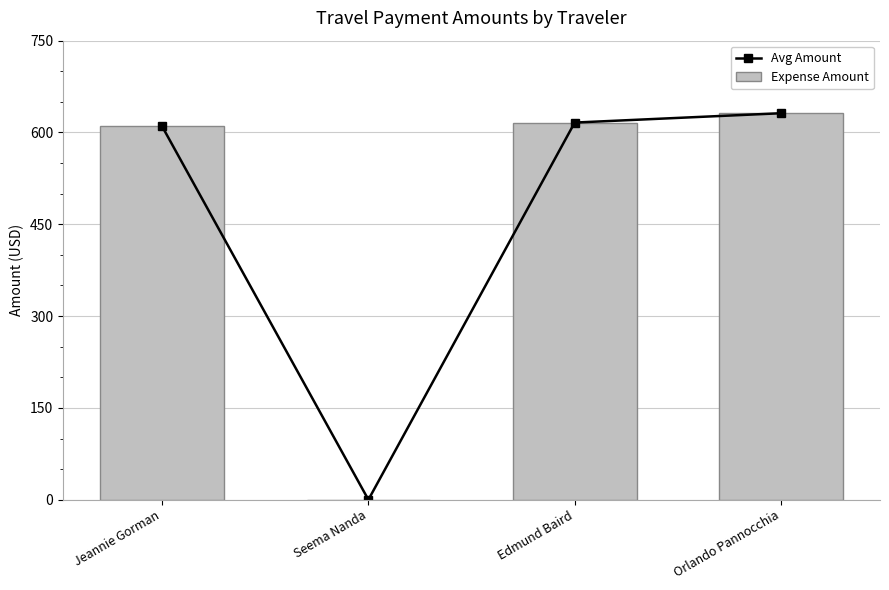

Is it true that Avg Amount equals 631.5 at Orlando Pannocchia?

True